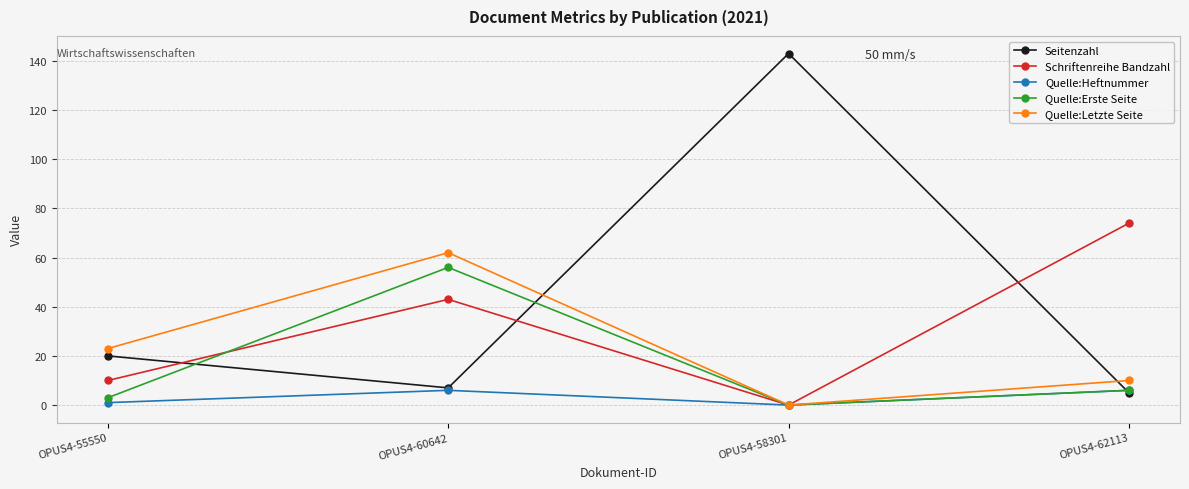

What are all the series names shown in the legend?

Seitenzahl, Schriftenreihe Bandzahl, Quelle:Heftnummer, Quelle:Erste Seite, Quelle:Letzte Seite